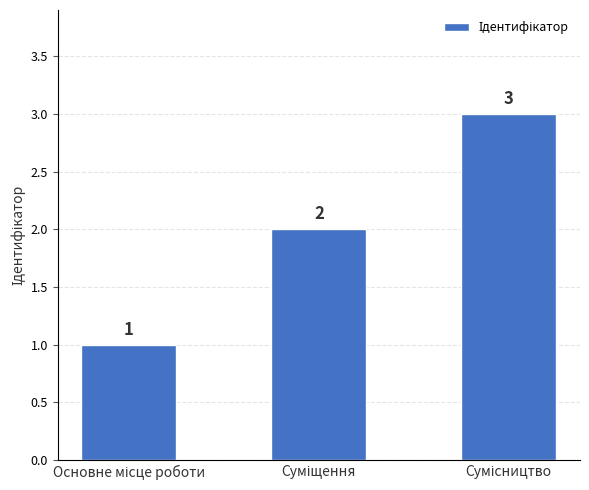

What is the maximum value shown in the chart?

3